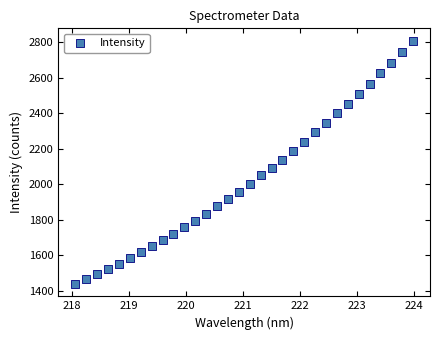

What is the range of X values (max minus min)?

5.9